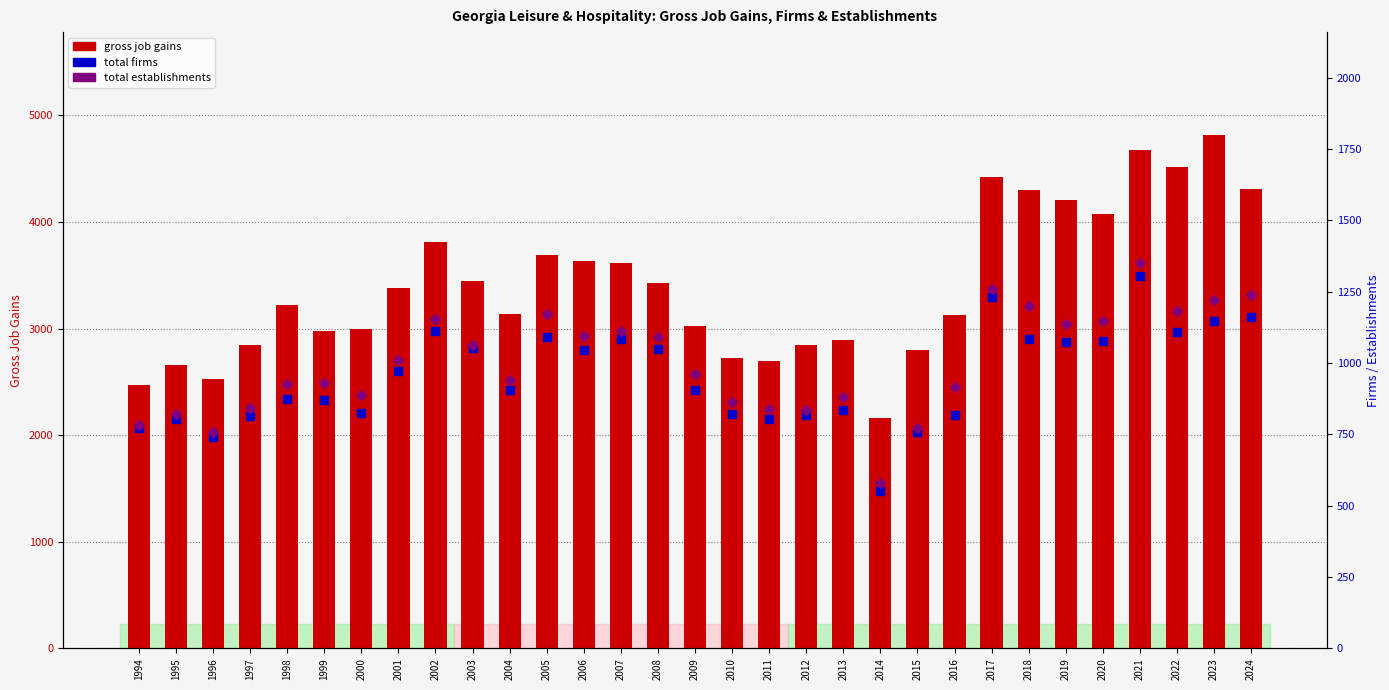

At which label does total firms first exceed 905?

2001